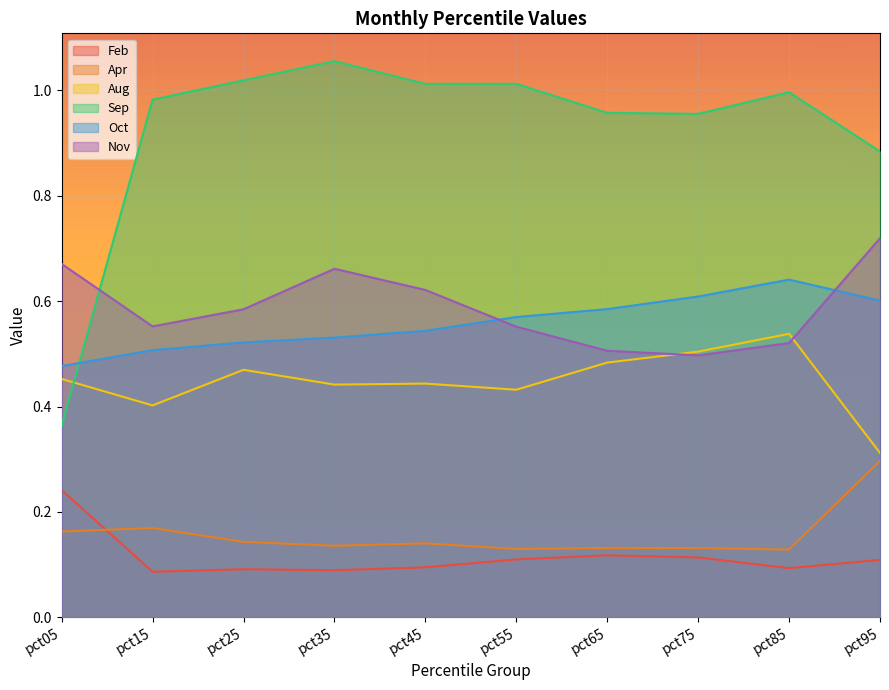

Which series has the largest total across all categories?

Sep